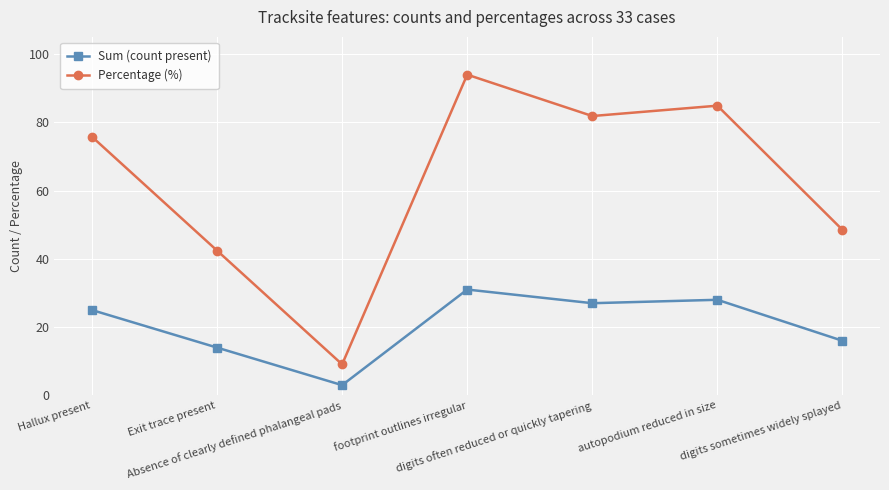

What is the spread (max minus min) of values at digits often reduced or quickly tapering?

54.8